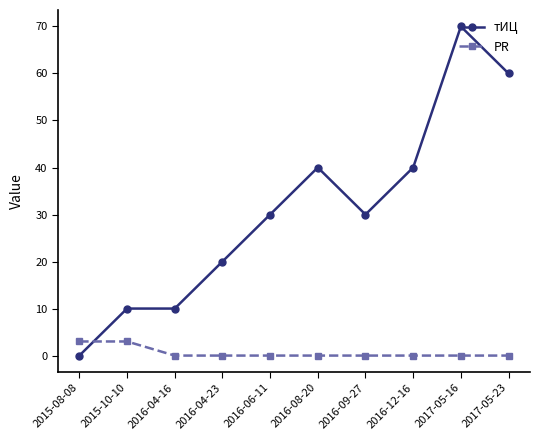

What is the label of the 2nd point from the right?

2017-05-16